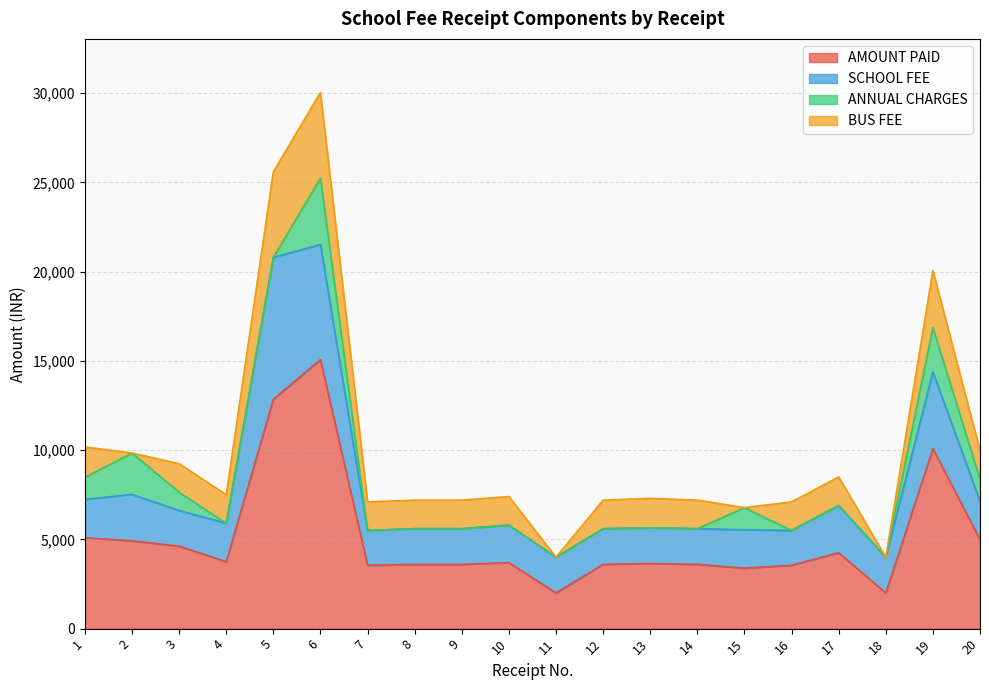

Which series has the largest range (max minus min)?

AMOUNT PAID